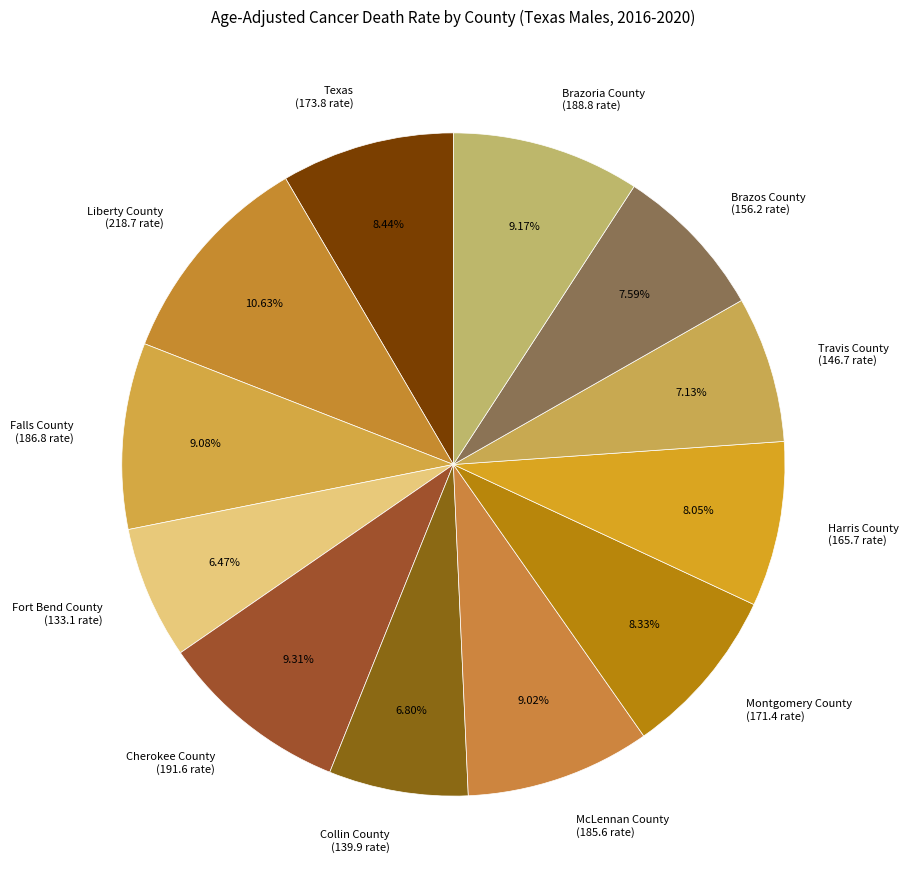

To the nearest percent, what portion does Travis County represent?

7%